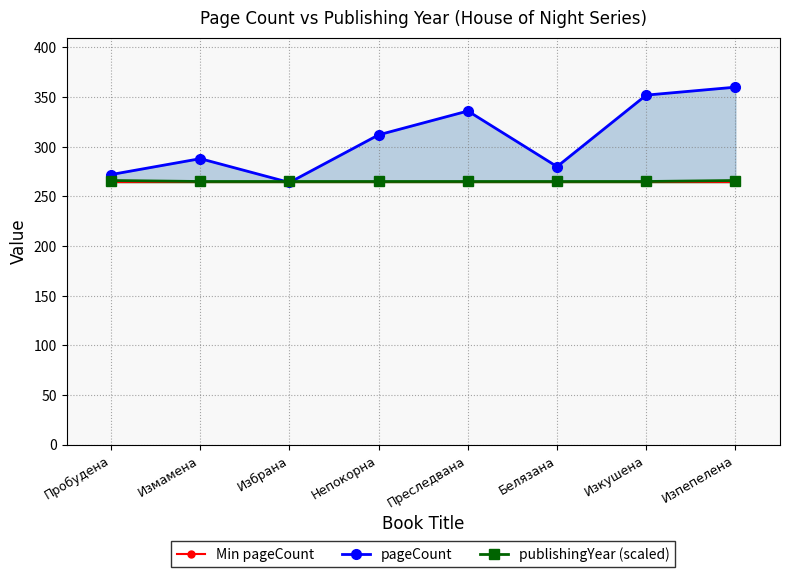

In pageCount, how many points are higher than both neighbors (excluding endpoints)?

2